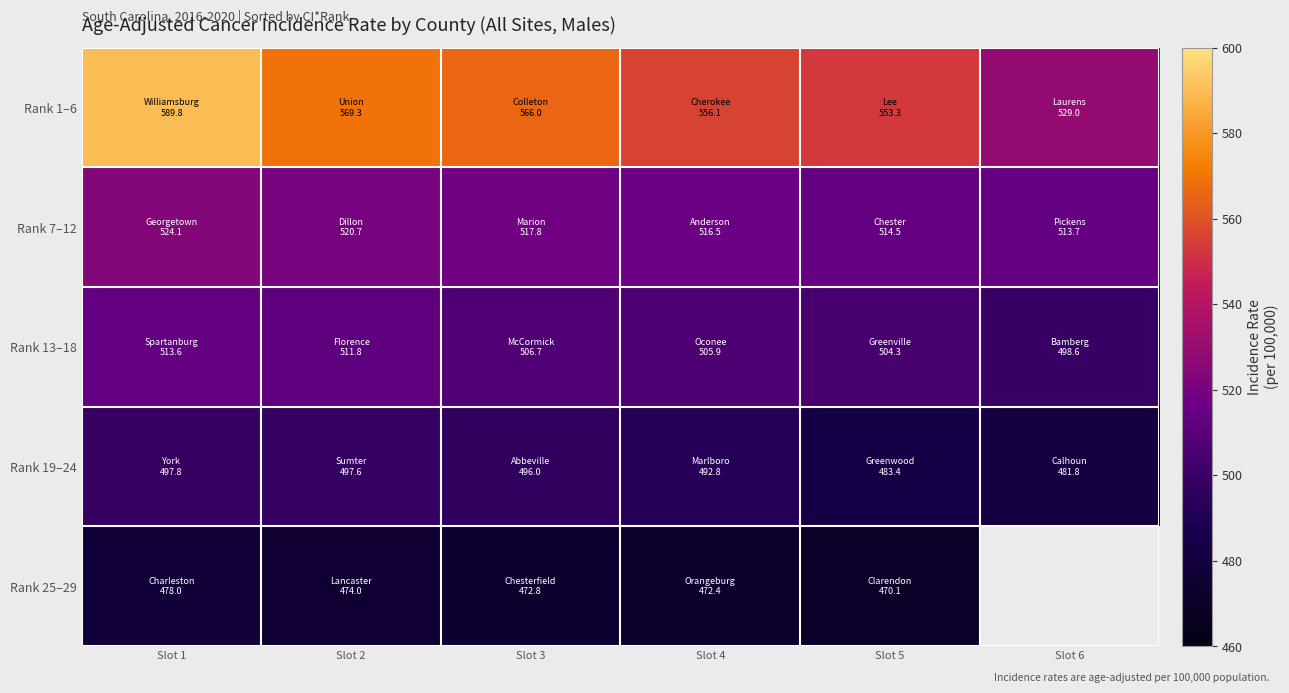

How many categories are shown in the chart?

6